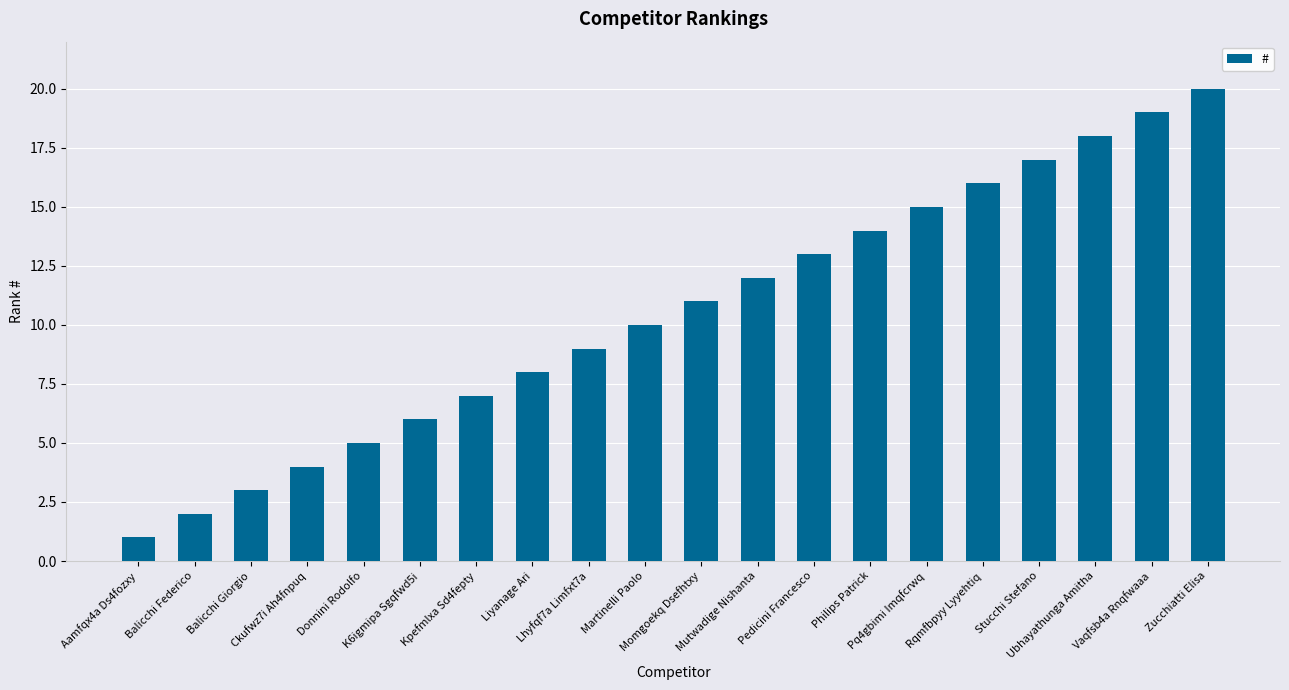

Reading left to right, extract all data points from this chart.

1	2	3	4	5	6	7	8	9	10	11	12	13	14	15	16	17	18	19	20